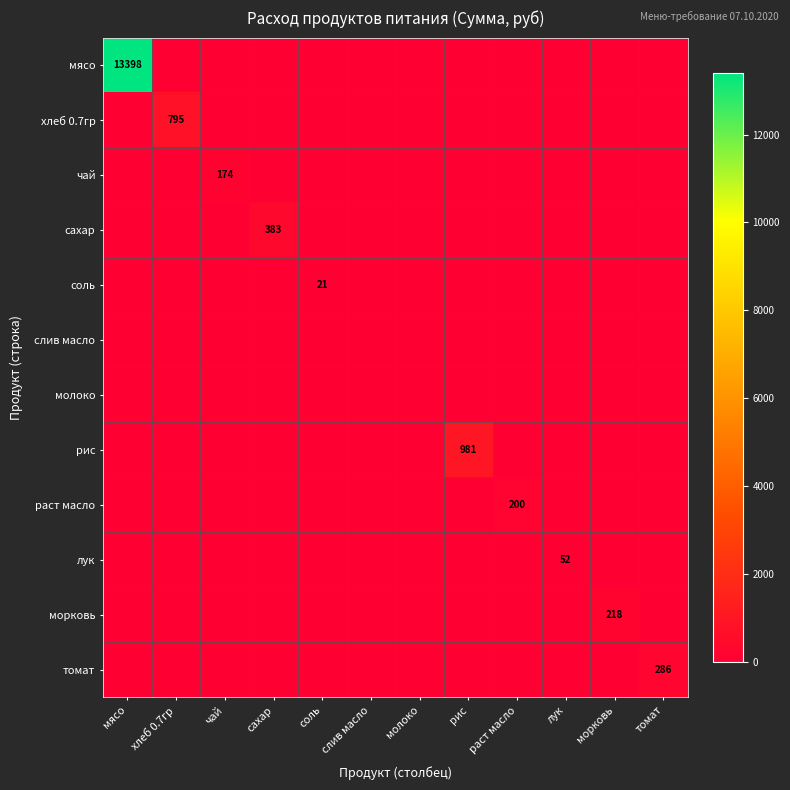

Which label corresponds to the smallest value in the chart?

хлеб 0.7гр